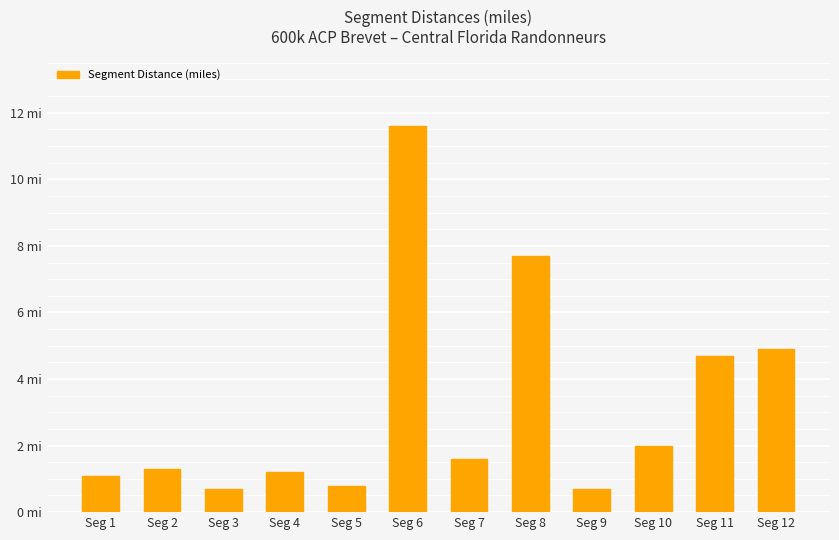

Rank the categories by value from highest to lowest.

Seg 6, Seg 8, Seg 12, Seg 11, Seg 10, Seg 7, Seg 2, Seg 4, Seg 1, Seg 5, Seg 3, Seg 9